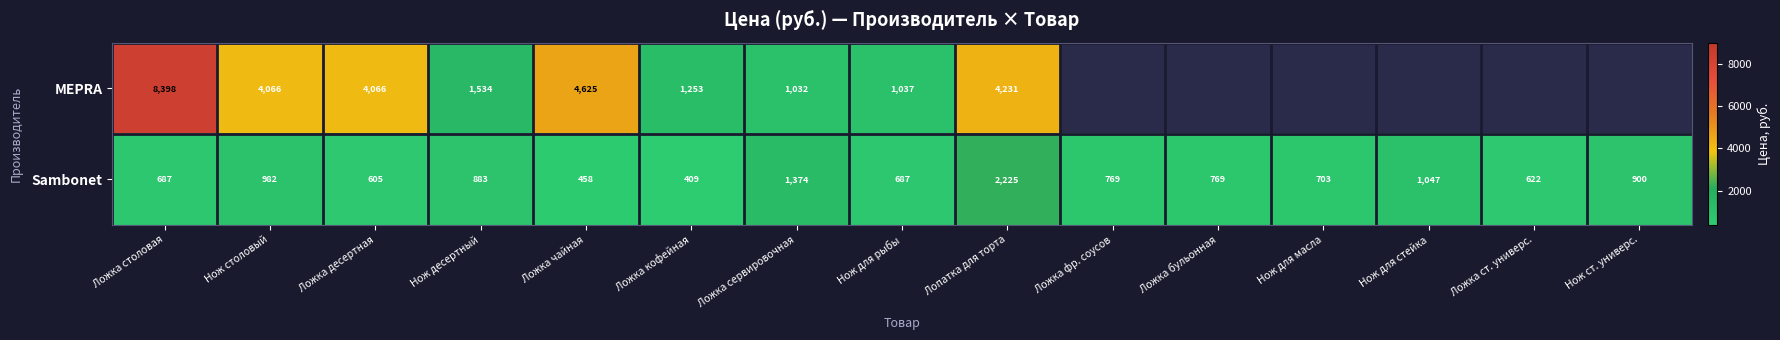

What is the sum of the Sambonet values at Ложка кофейная and Ложка ст. универс.?

1031.0